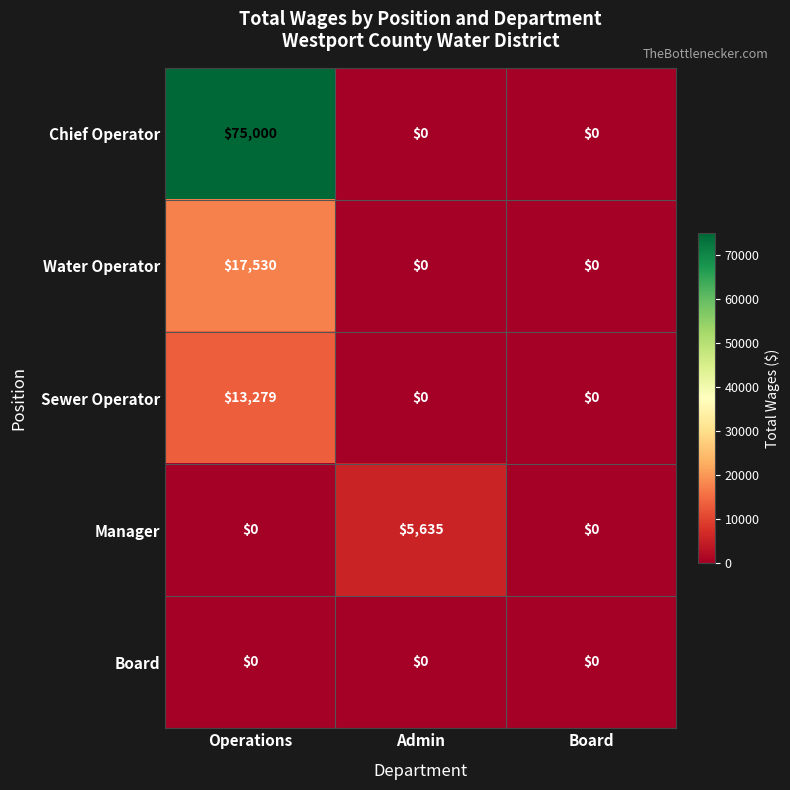

How many distinct data groups are displayed?

5